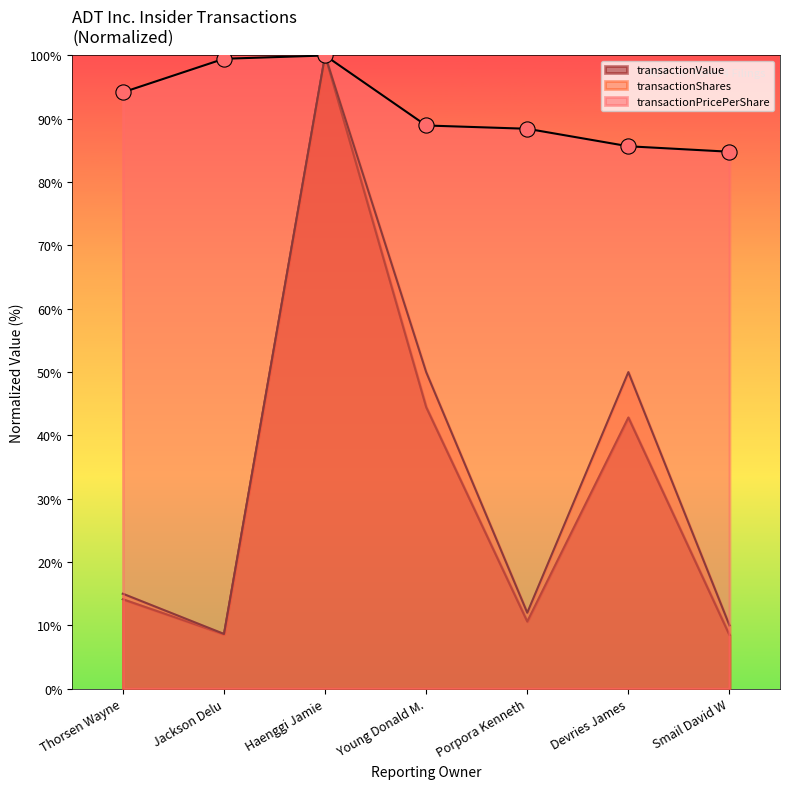

What is the total value across all series at Haenggi Jamie?

300.0